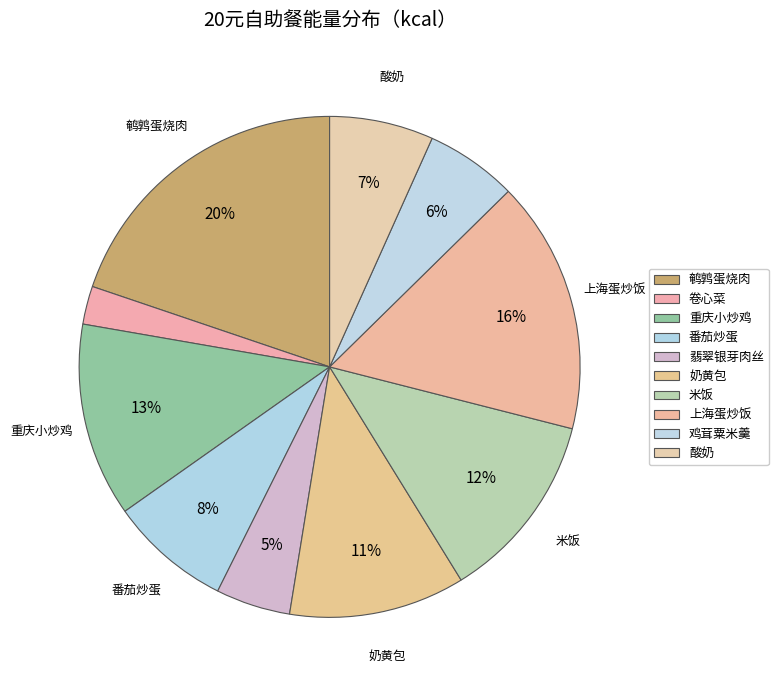

Approximately how many times larger is the value at 卷心菜 compared to 鸡茸粟米羹?

0.4